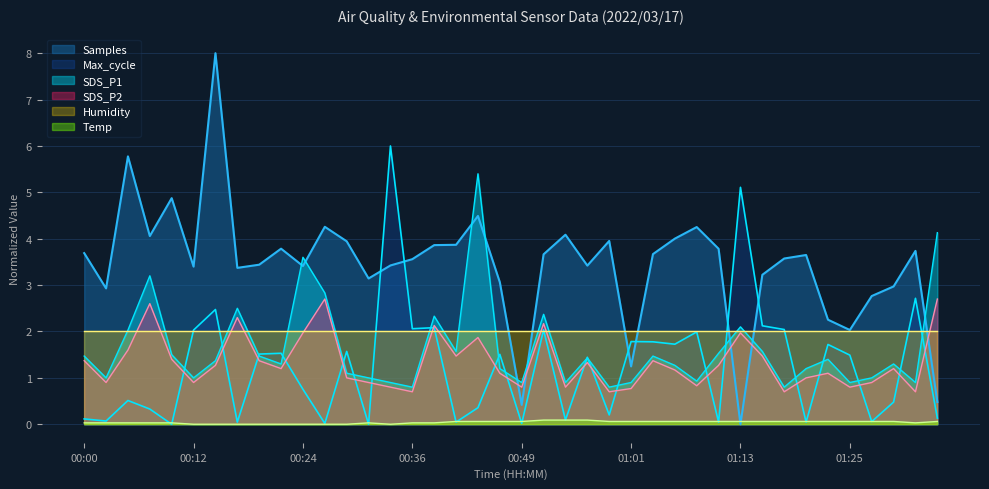

Where is the first local minimum for SDS_P1?

00:02